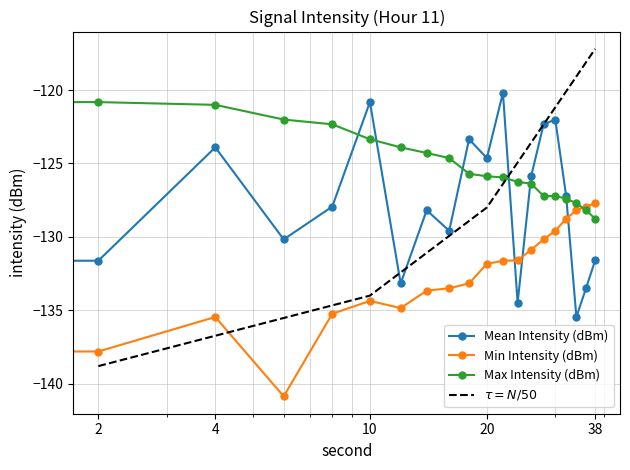

Rank the series at 14 from lowest to highest value.

Min Intensity (dBm), Mean Intensity (dBm), Max Intensity (dBm)